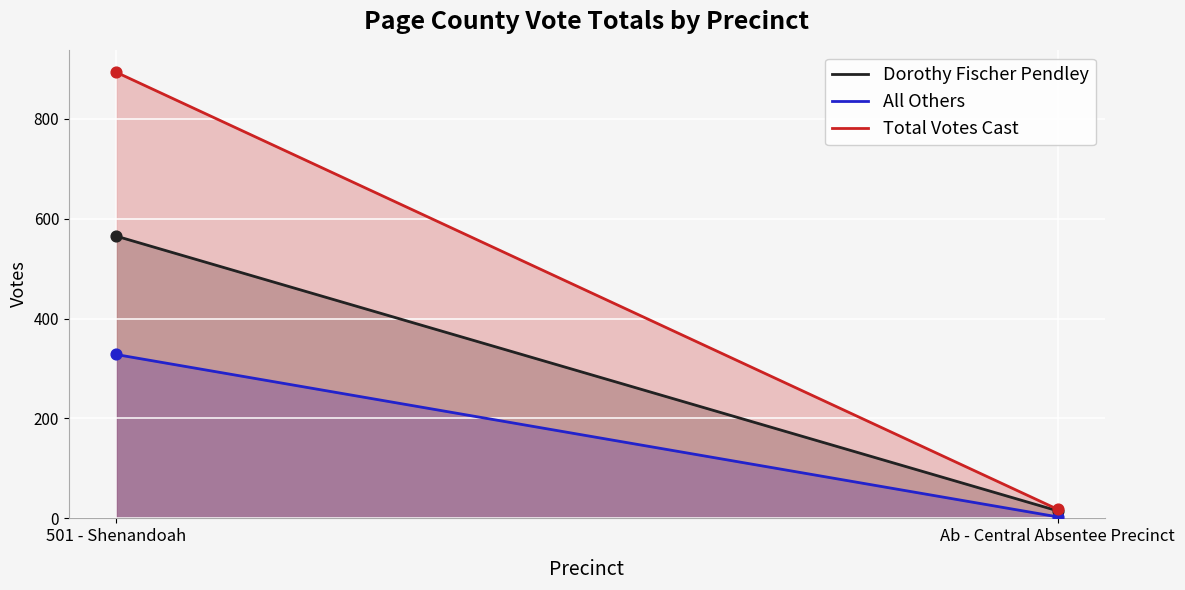

Which series has the largest Y range (max minus min)?

Total Votes Cast